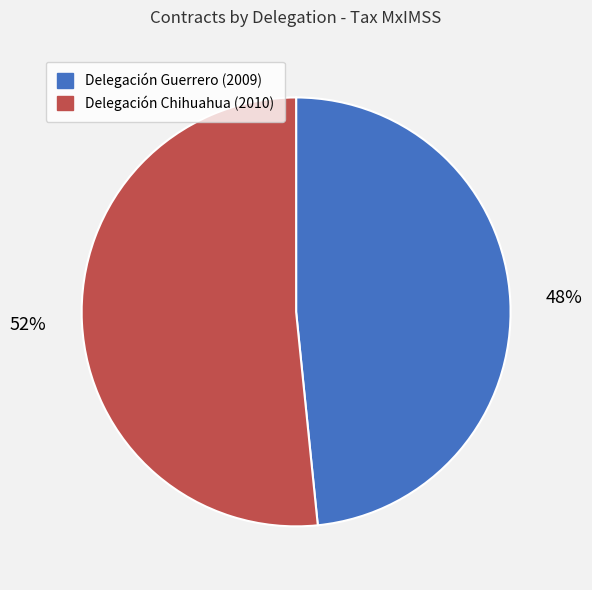

To the nearest percent, what is the combined percentage of Delegación Chihuahua (2010) and Delegación Guerrero (2009)?

100%